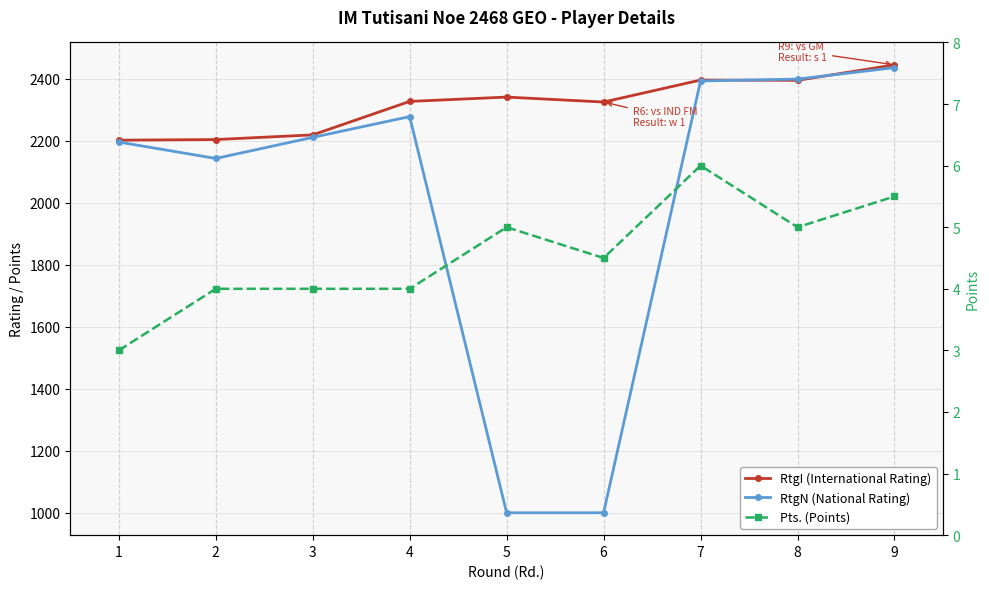

True or false: Pts. (Points) has more than 1 points higher than both neighbors.

True